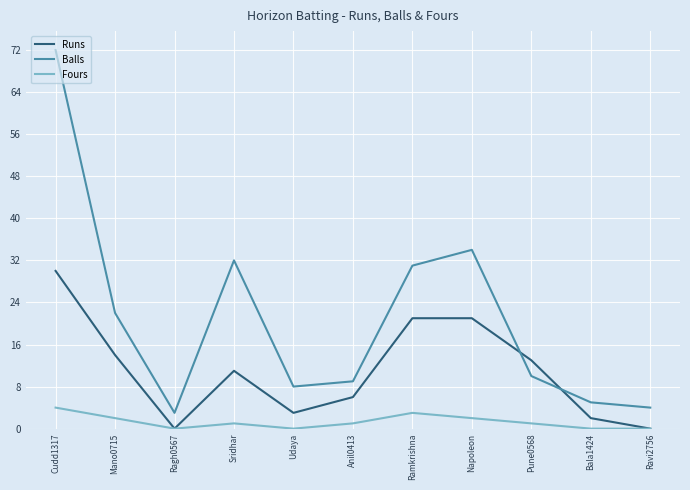

What is the difference between the highest and lowest values at Mano0715?

20